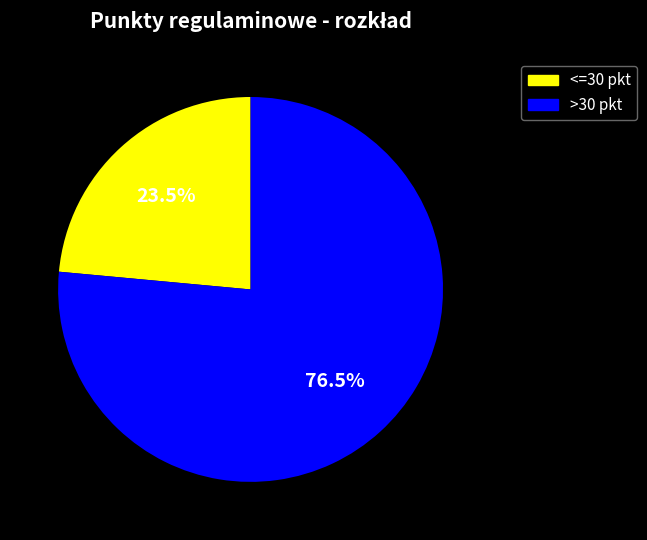

How many slices are in this pie chart?

2